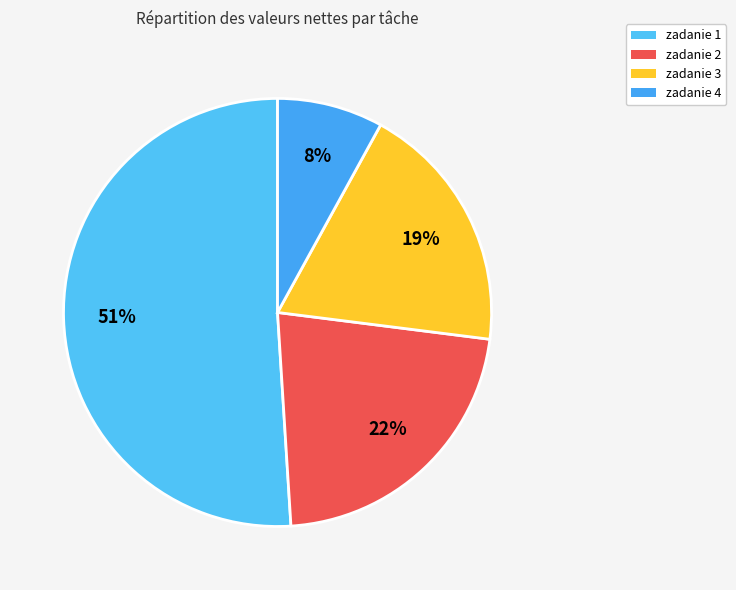

The zadanie 1 slice represents 43% of the pie. True or false?

False